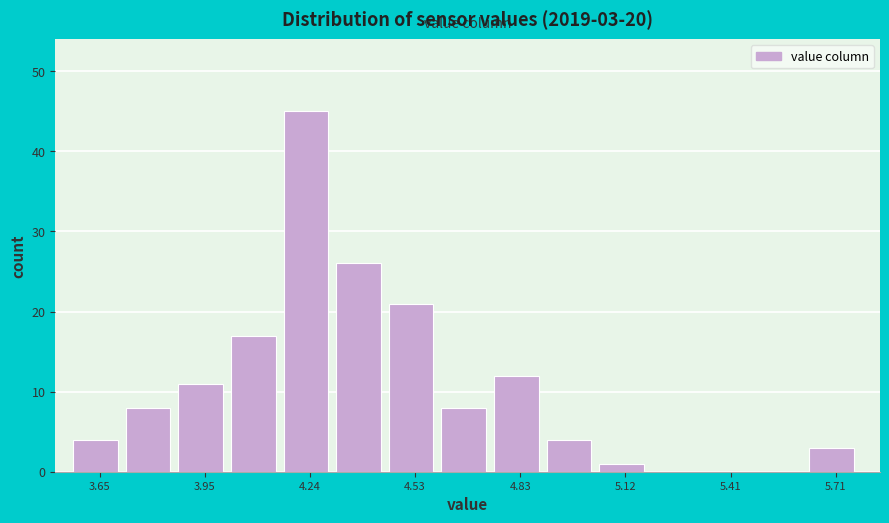

Around what value on the x-axis is the tallest bar? Give the approximate position of its centre, as read against the axis.

4.25